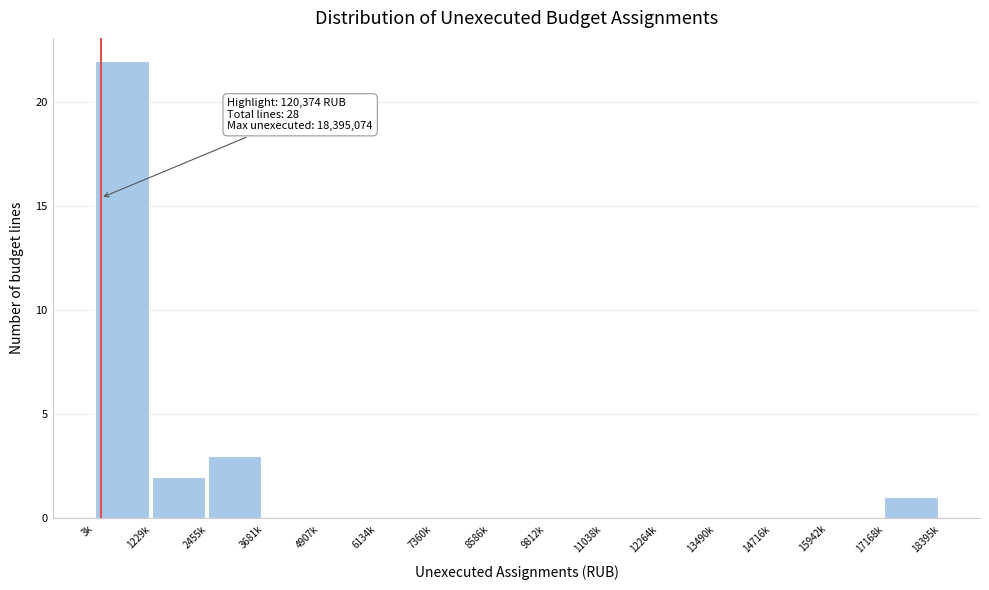

Reading right to left, list all the values displayed in this chart.

17168k=1	15942k=0	14716k=0	13490k=0	12264k=0	11038k=0	9812k=0	8586k=0	7360k=0	6134k=0	4907k=0	3681k=0	2455k=3	1229k=2	3k=22